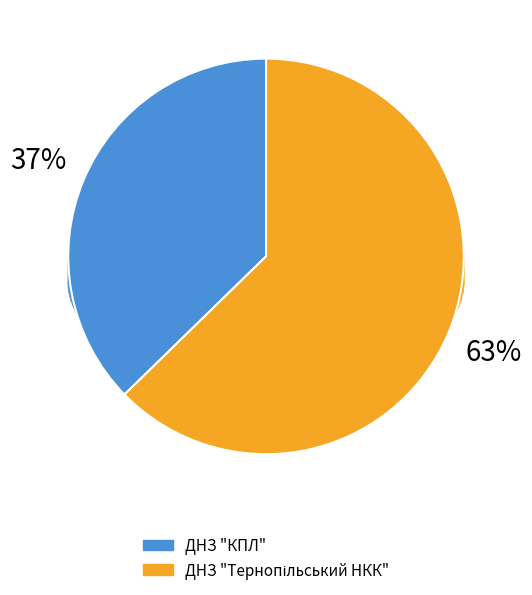

What percentage is NOT represented by ДНЗ "Тернопільський НКК"?

37.3%